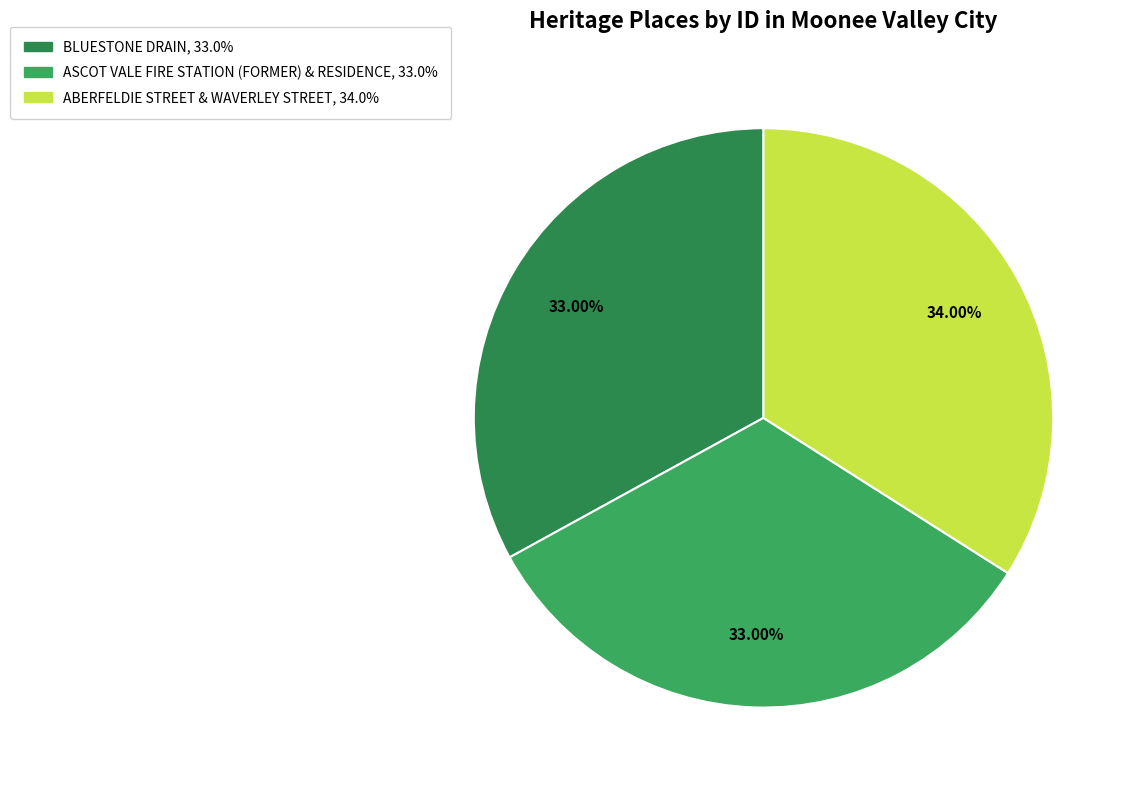

To the nearest percent, what is the difference between the largest and smallest slice percentages?

1%